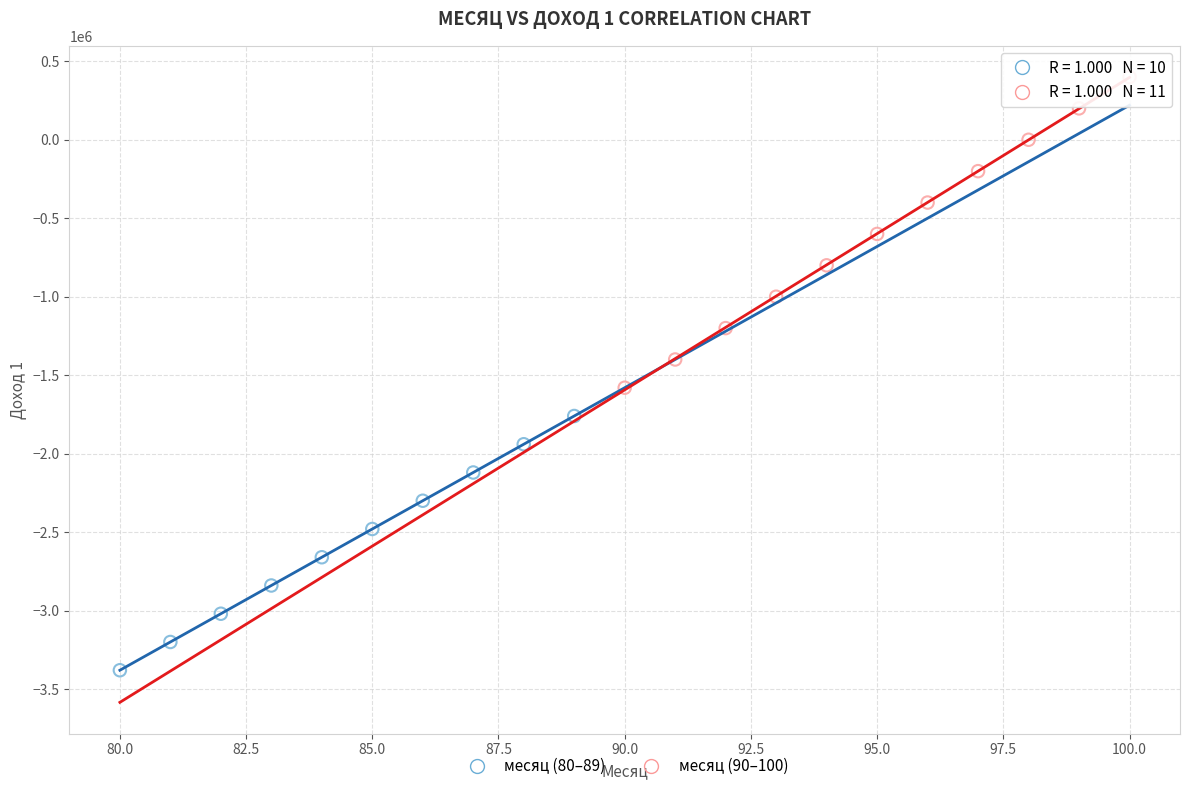

Which series reaches the maximum Y coordinate?

месяц (90–100)